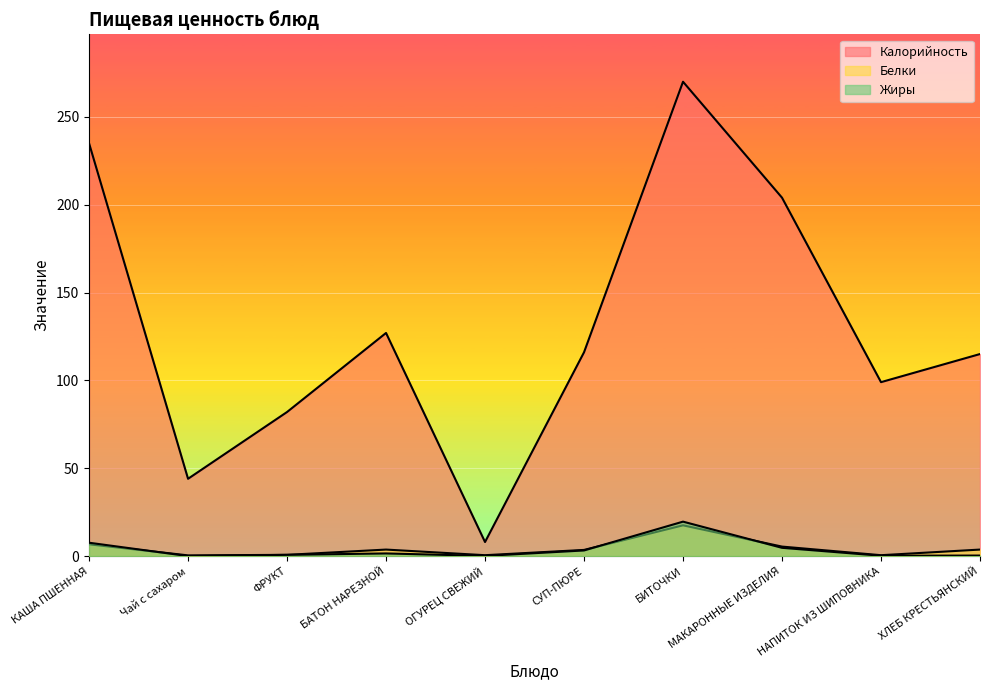

What is the label of the 8th point from the right?

ФРУКТ